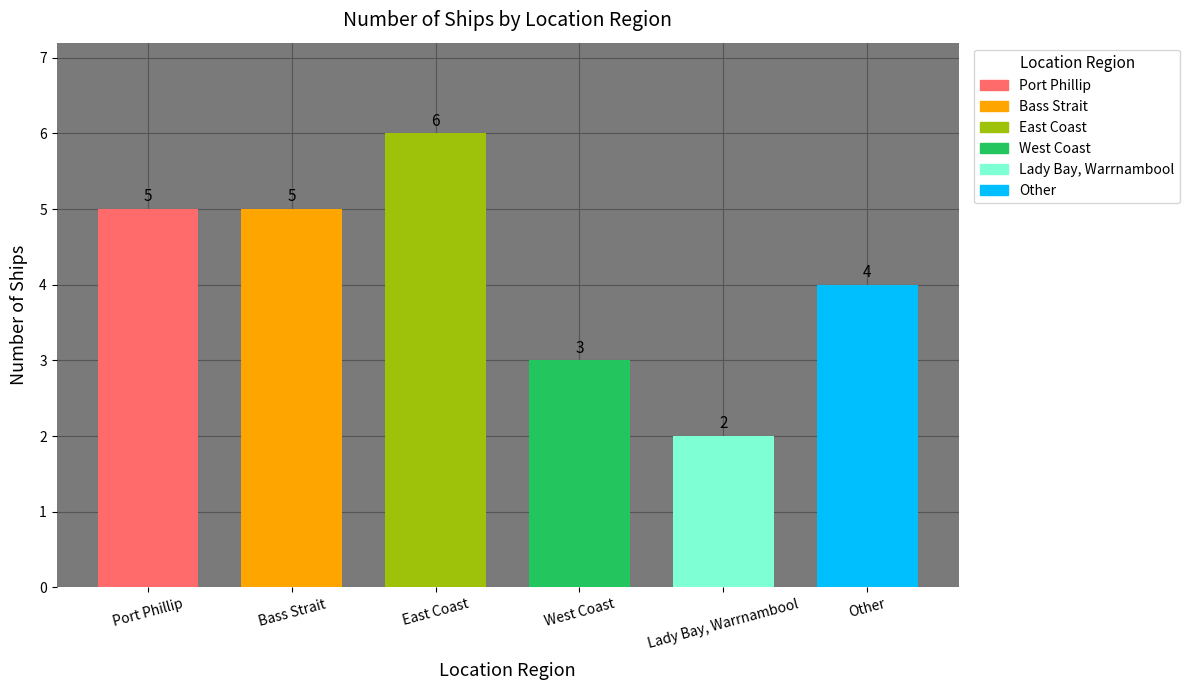

Is it true that the value at Other is 4?

True